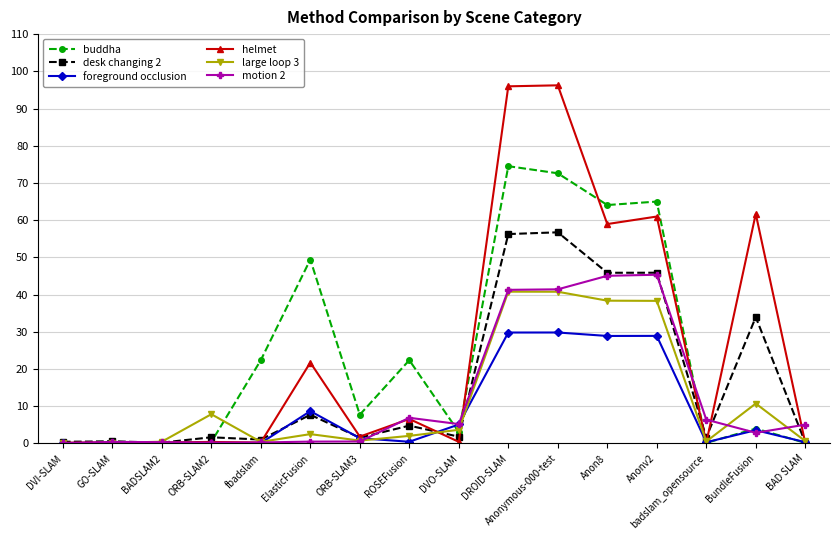

True or false: desk changing 2 has more than 1 points higher than both neighbors.

True